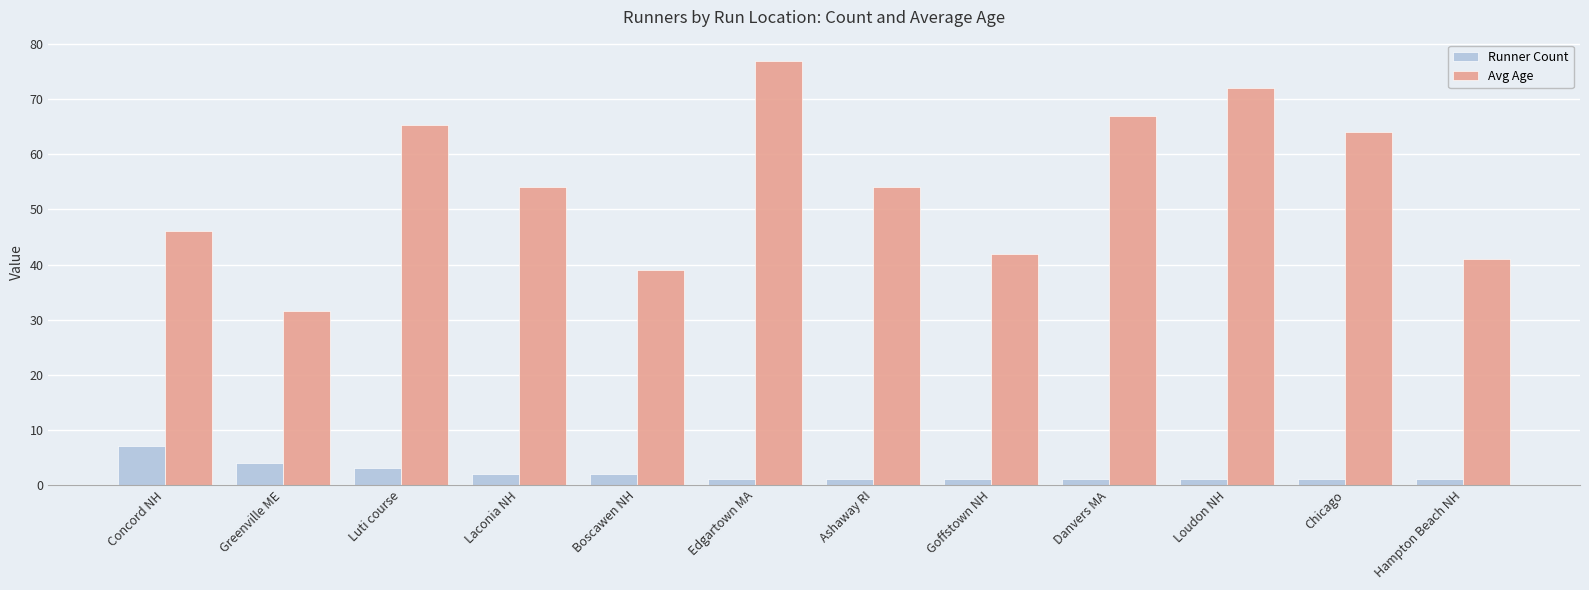

The value of Avg Age at Loudon NH is 33.7. True or false?

False